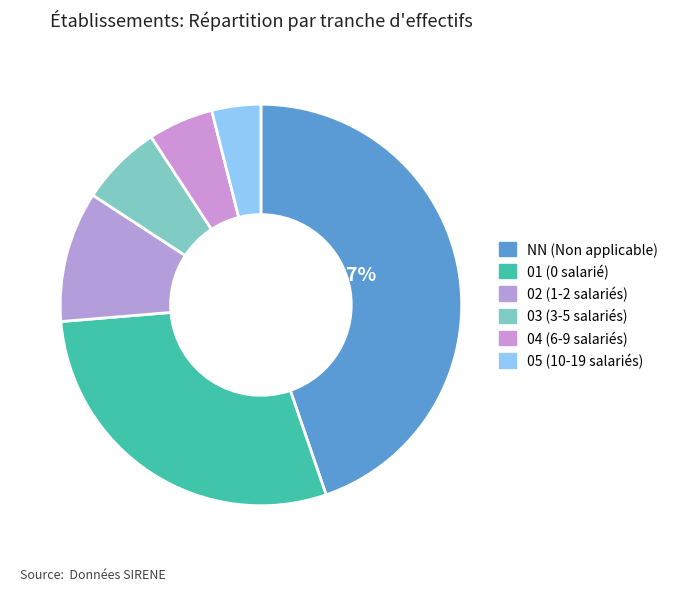

Does any single category account for the majority?

No